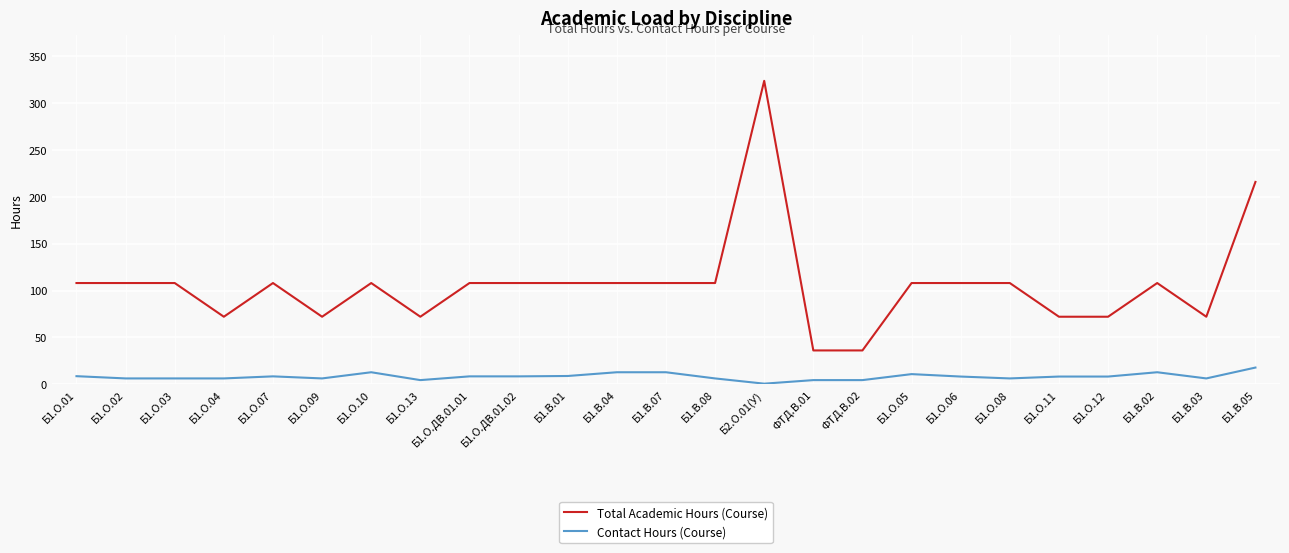

How many Total Academic Hours (Course) values are between 72 and 108?

21